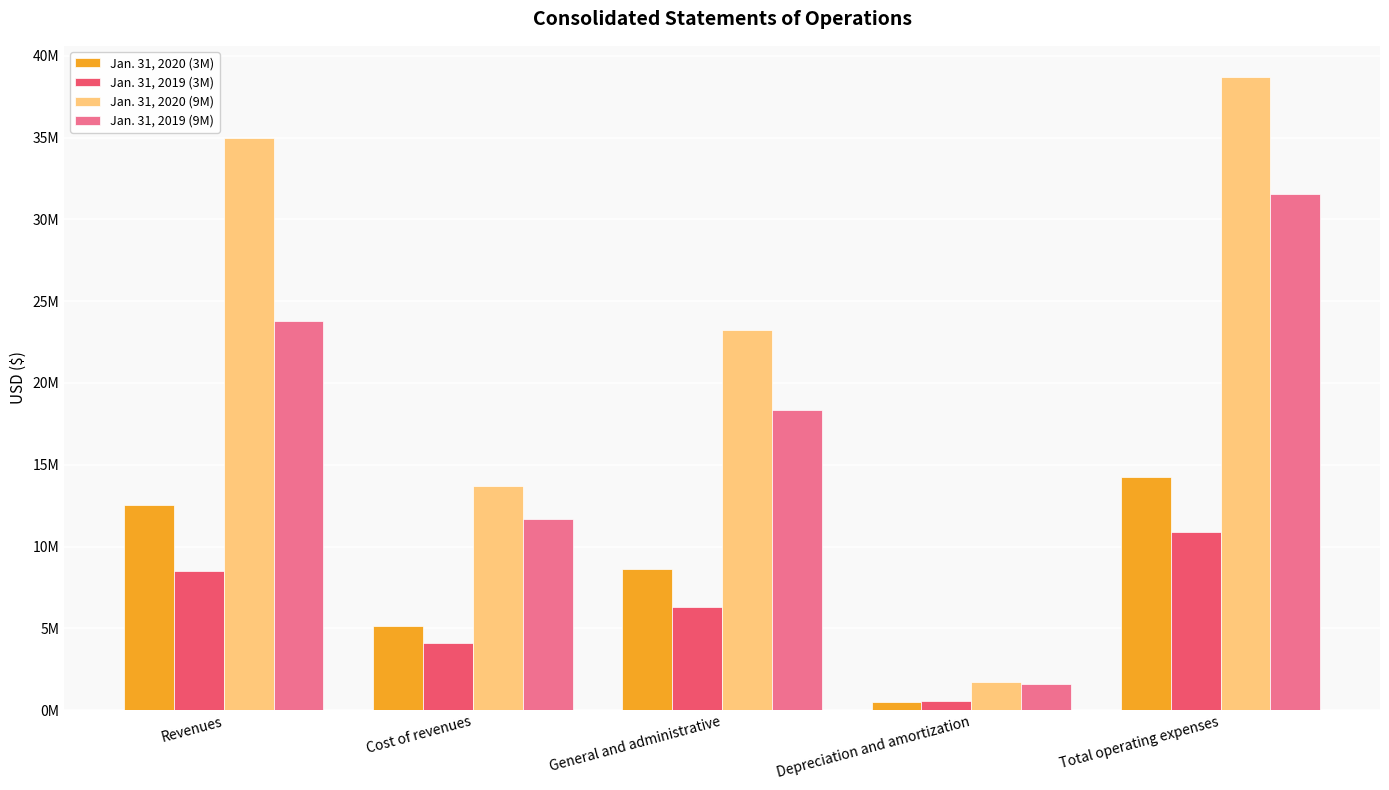

At which category is the sum across all series the highest?

Total operating expenses